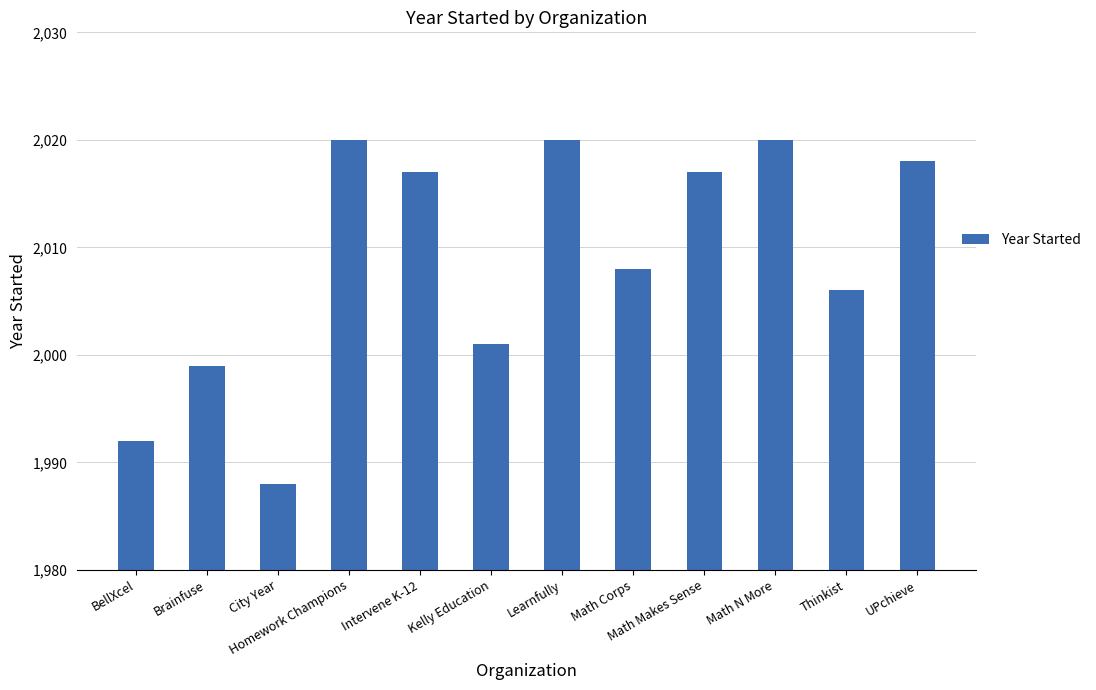

What is the minimum value shown in the chart?

1988